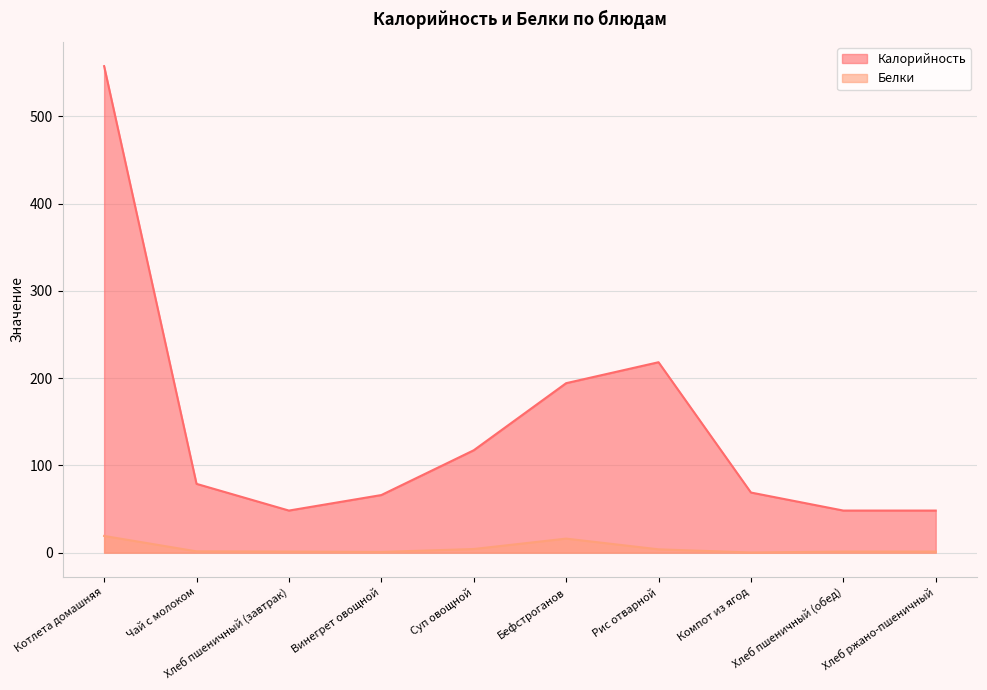

What is the sum of all Белки values?

49.1